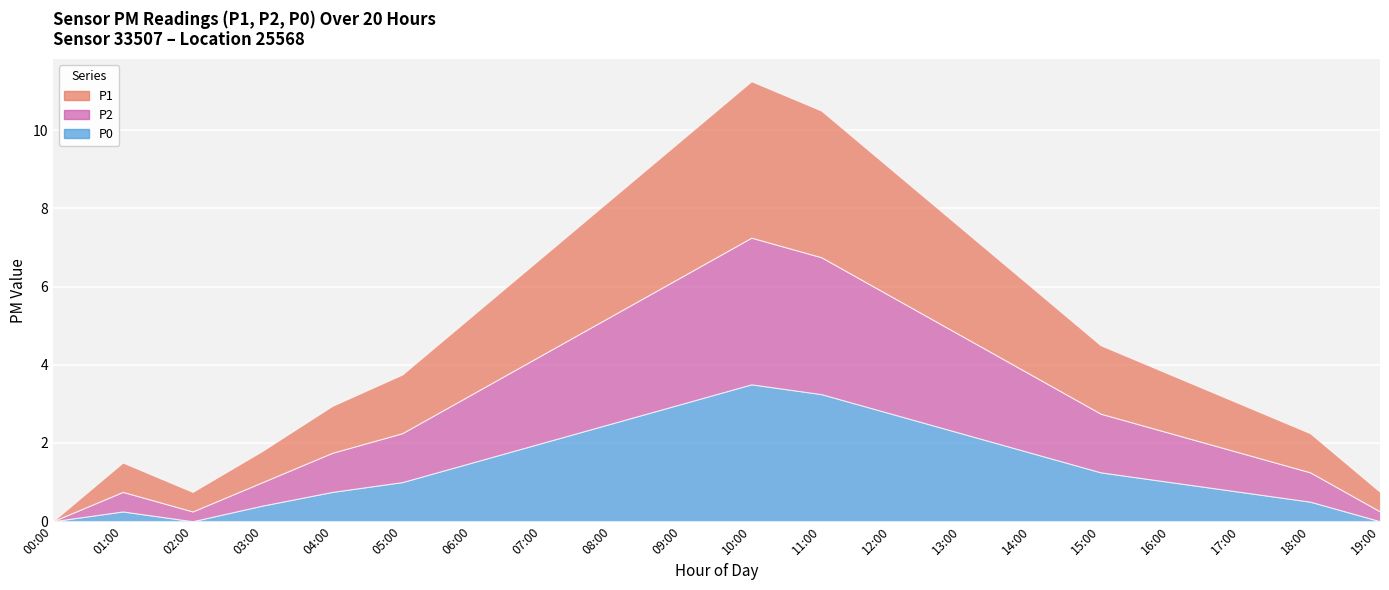

What are all the series names shown in the legend?

P1, P2, P0